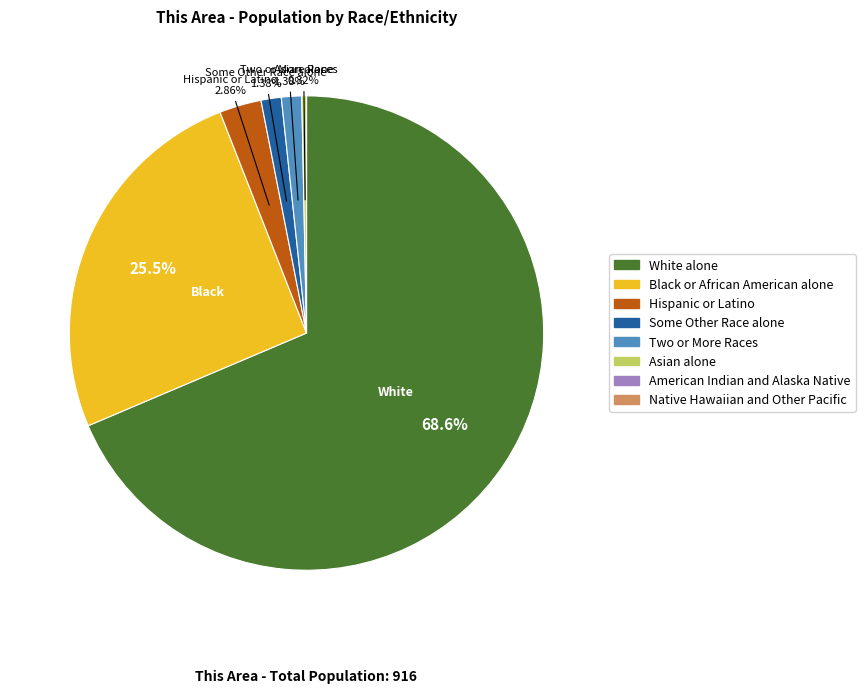

Between Hispanic or Latino and Some Other Race alone, which is larger?

Hispanic or Latino